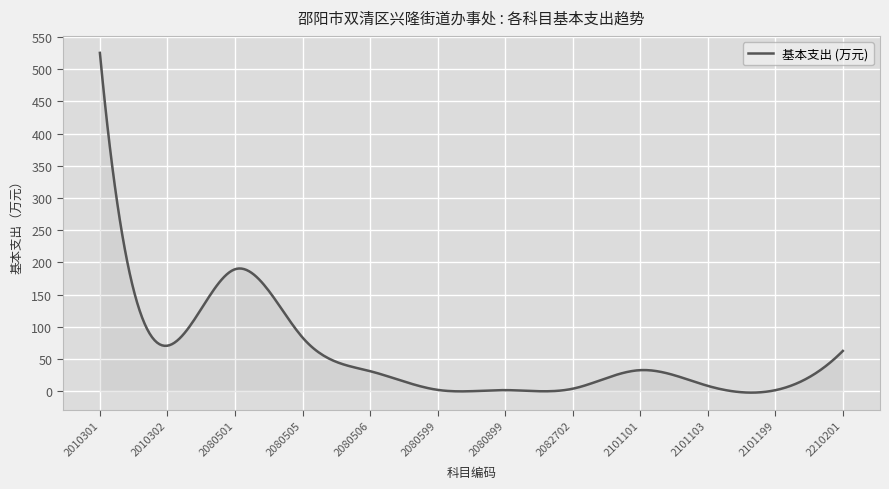

What is the maximum value shown in the chart?

525.3